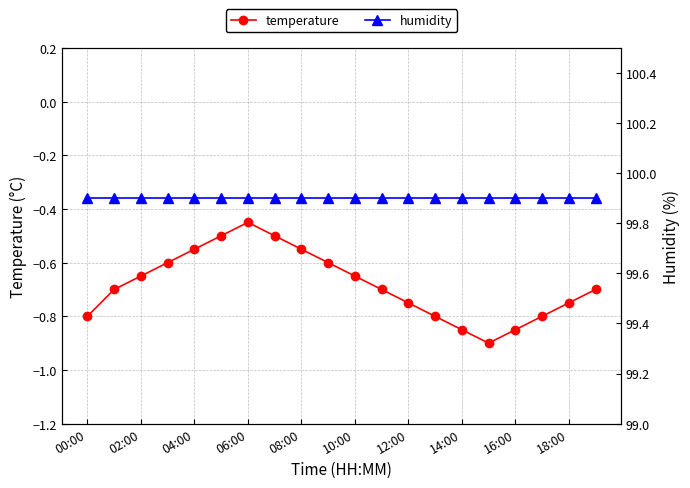

What is the difference between the highest and lowest values at 11?

100.6